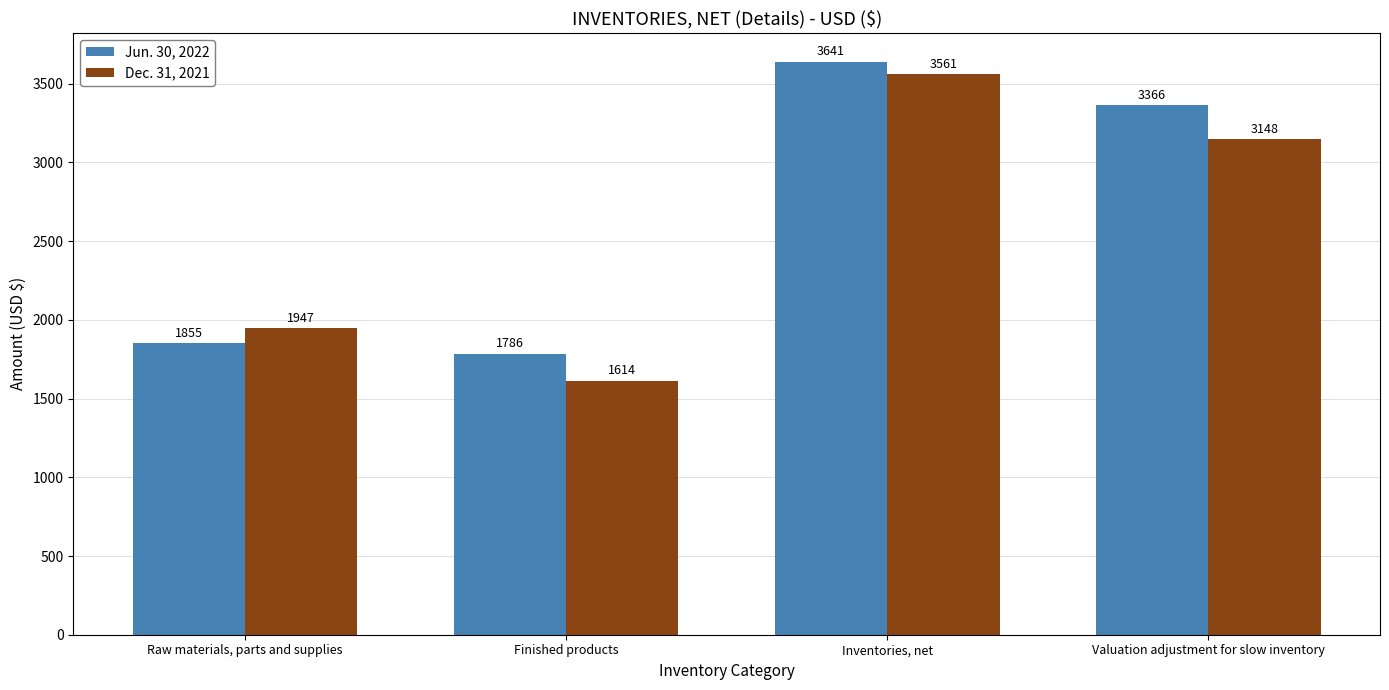

What is the label of the 2nd bar from the left?

Finished products